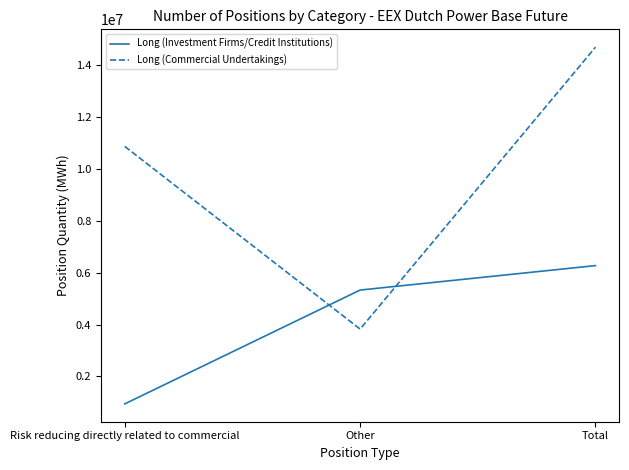

Between Other and Total, which series saw the biggest shift?

Long (Commercial Undertakings)